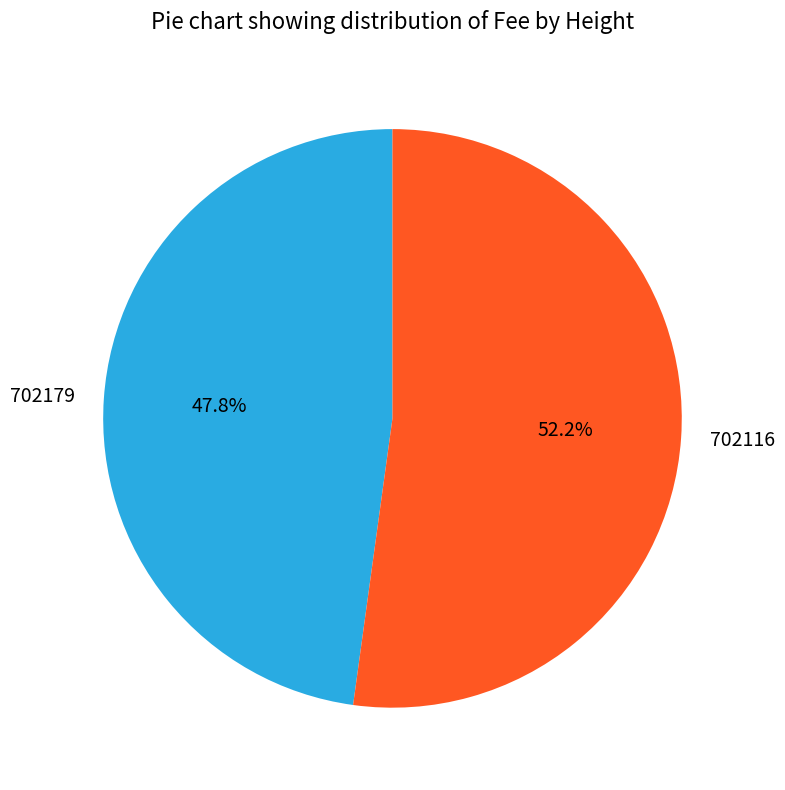

Which slice is the largest?

702116